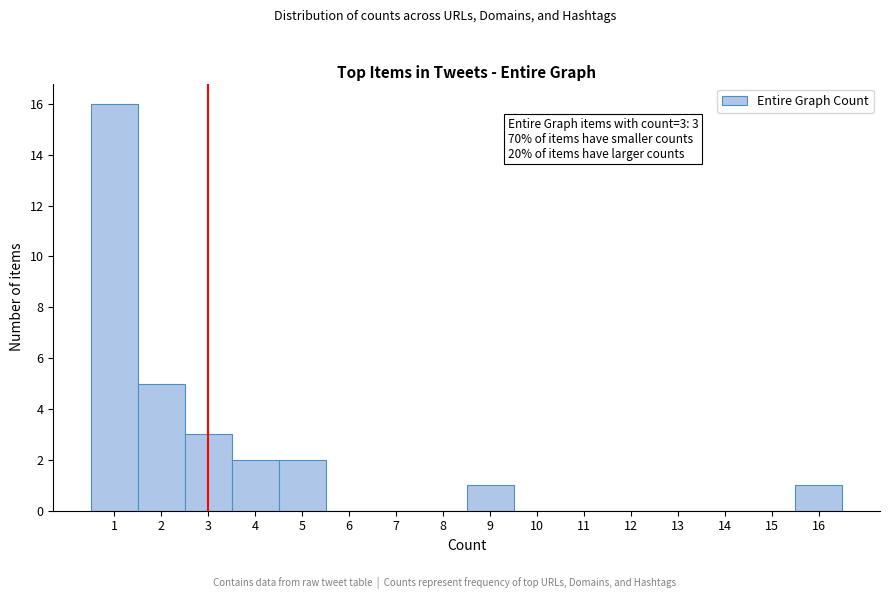

Which range on the x-axis has the tallest bar?

0.5 to 1.5